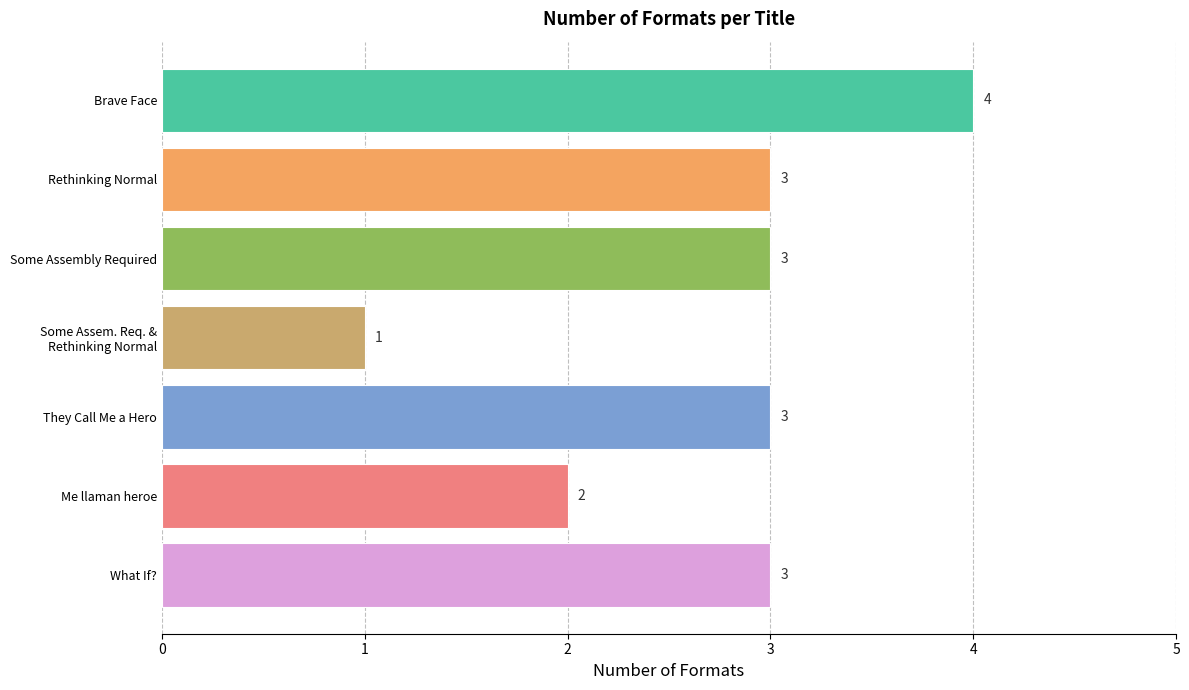

Which has a higher value, Some Assembly Required or Brave Face?

Brave Face